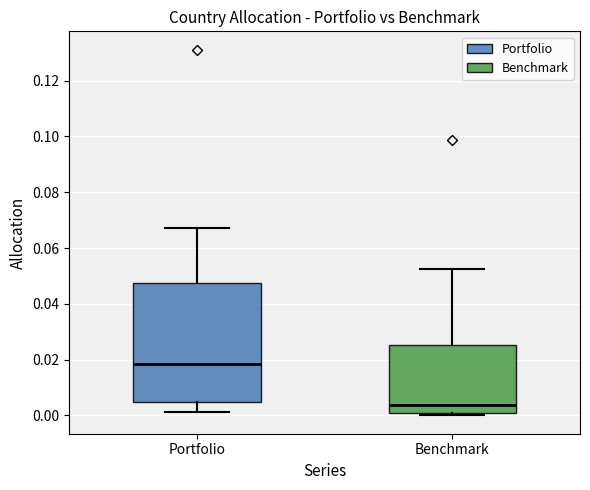

Reading left to right, transcribe this box plot: for each box, give where its median line is, the range the box spans, and where its two whiskers end, as read against the y-axis. The values are not printed on the chart, so give them approximately, as read against the axis.

Portfolio: median 0.018, box 0.004 to 0.048, whiskers 0.002 to 0.068
Benchmark: median 0.004, box 0.000 to 0.026, whiskers 0.000 (just below the box's lower edge) to 0.052